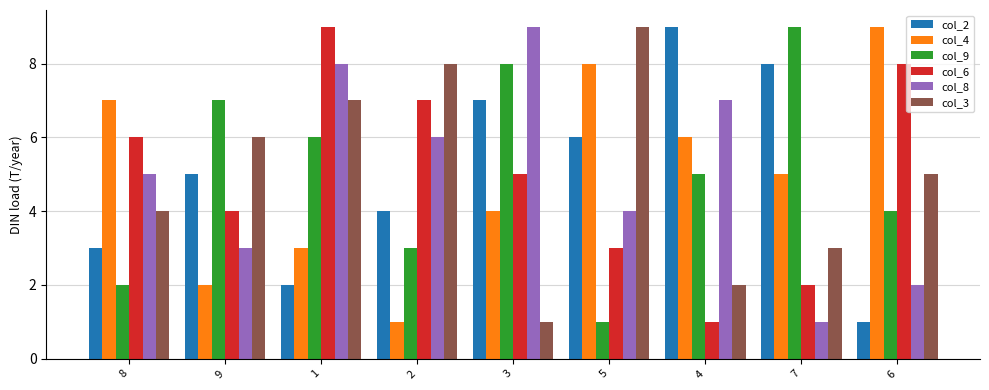

What is the maximum value shown in the chart?

9